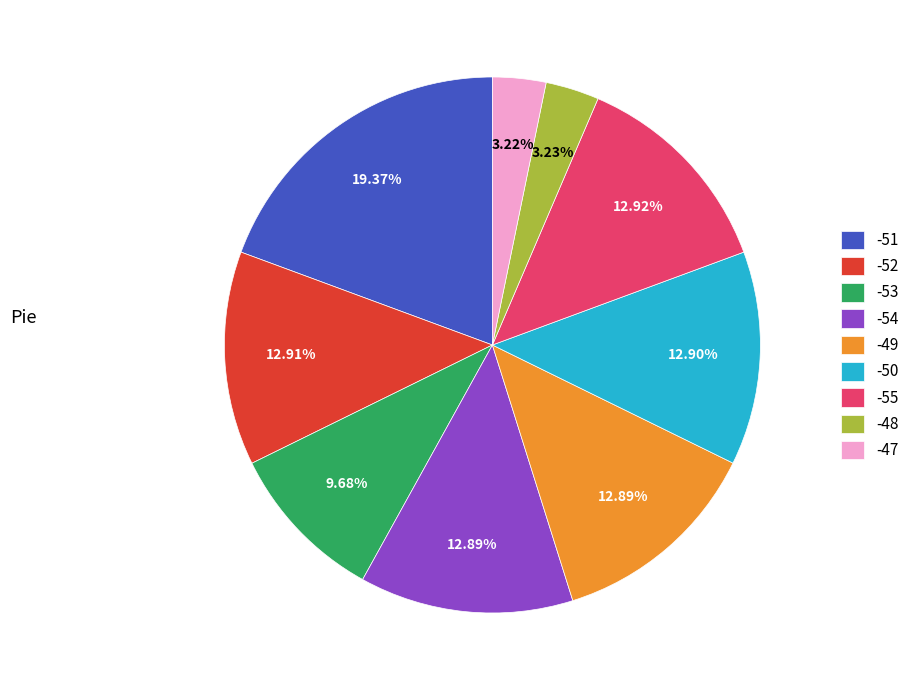

How many segments does this pie chart have?

9